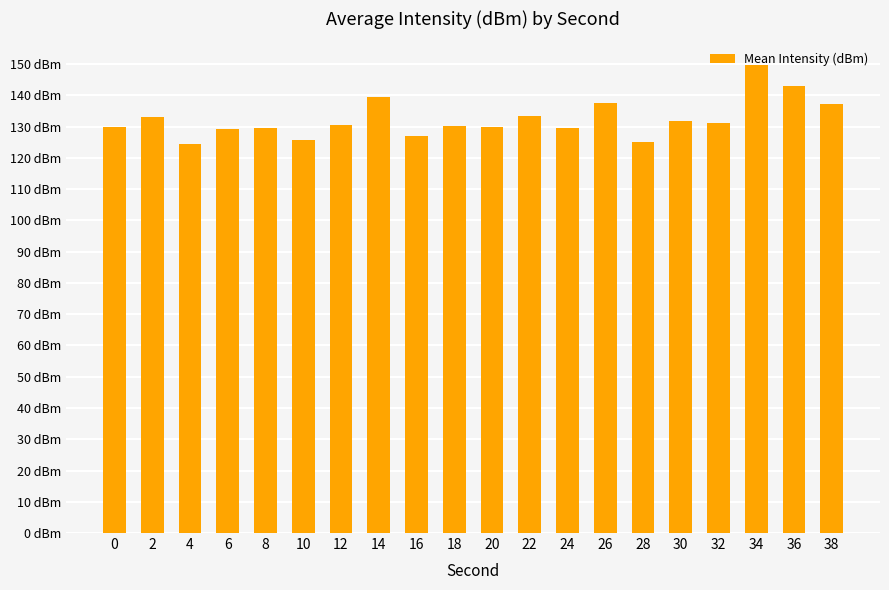

Are the bars horizontal?

No